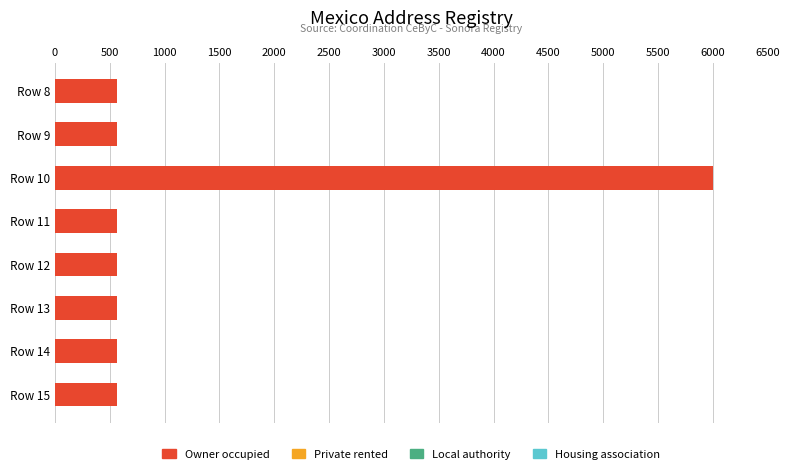

Which category has the highest value in the Owner occupied series?

Row 10